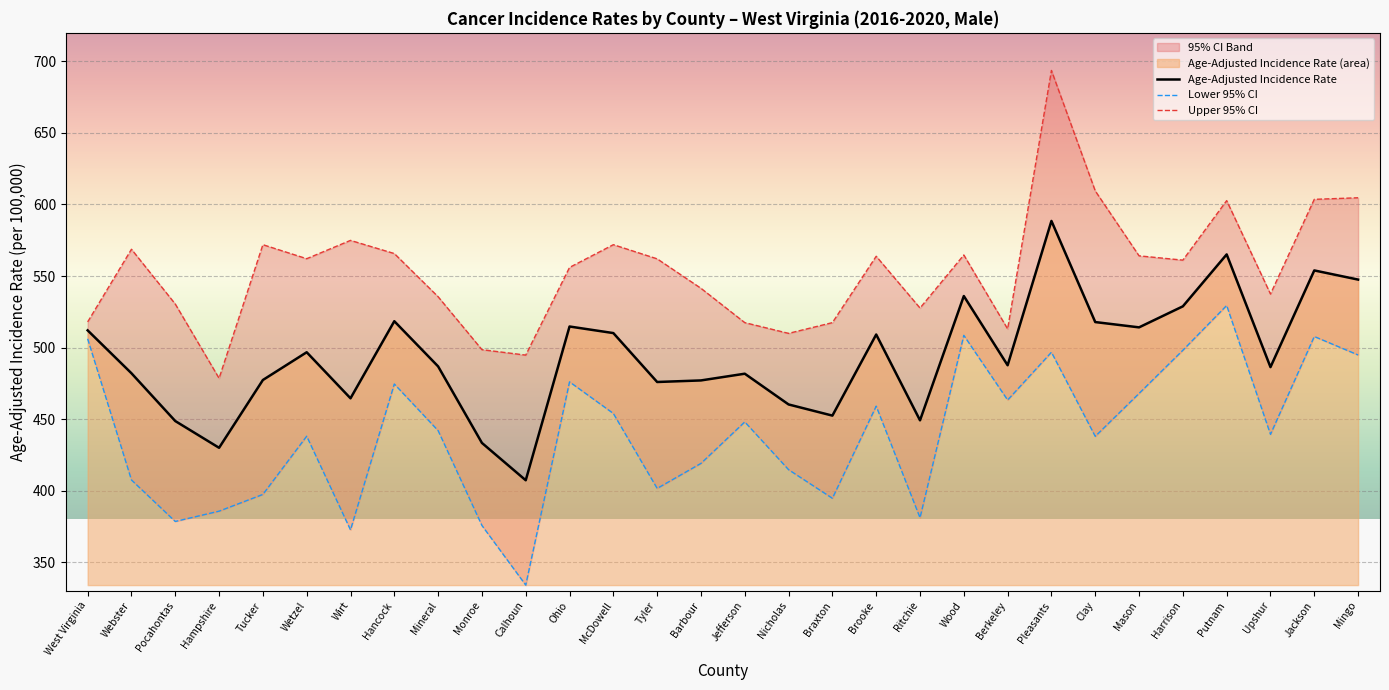

What is the value of the Upper 95% CI point at the 16th from the left?

517.4